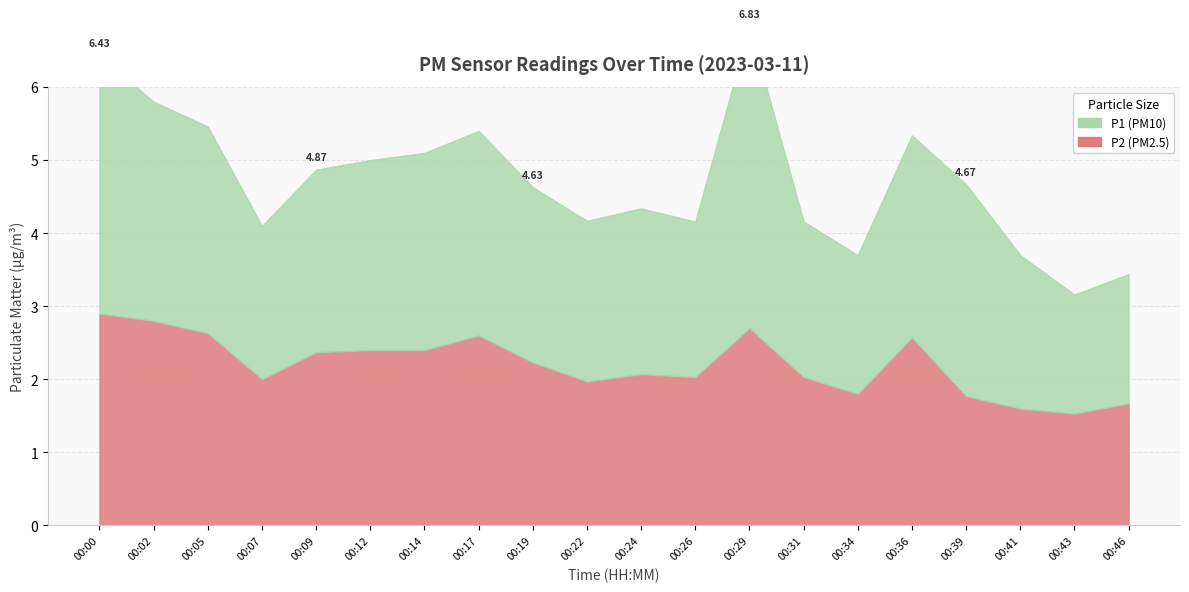

What is the difference between the P1 values at 00:22 and 00:29?

1.9